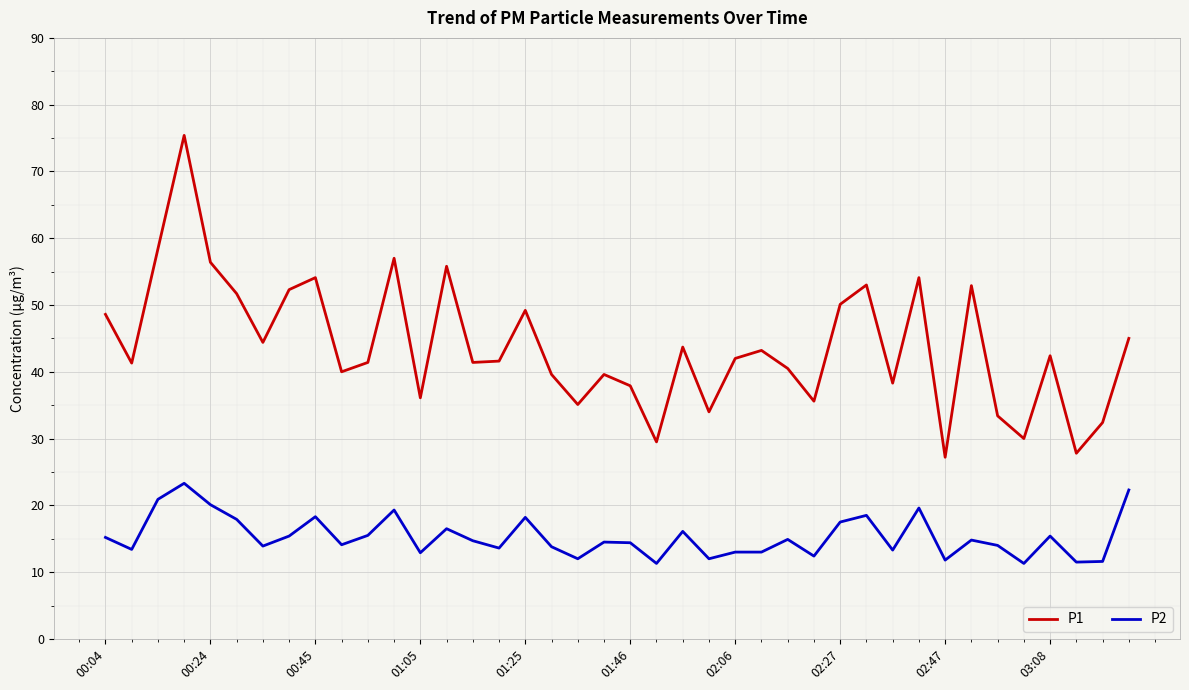

Does the chart display data point markers on the line(s)?

No